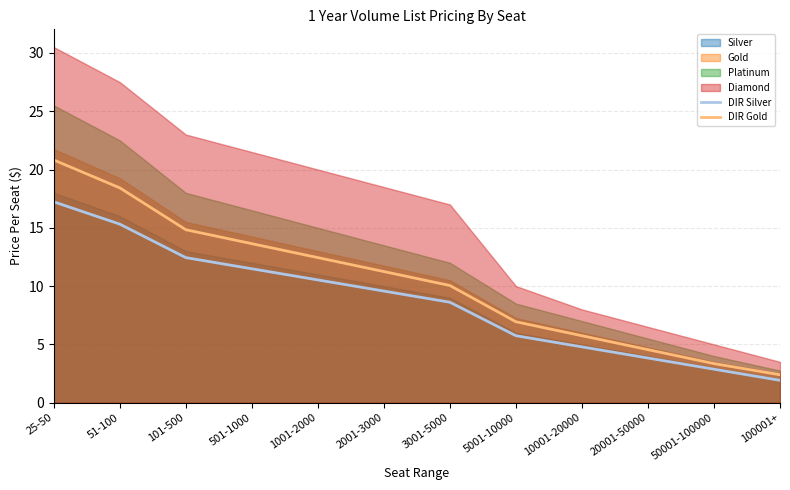

What is the highest value of the DIR Gold series?

20.8